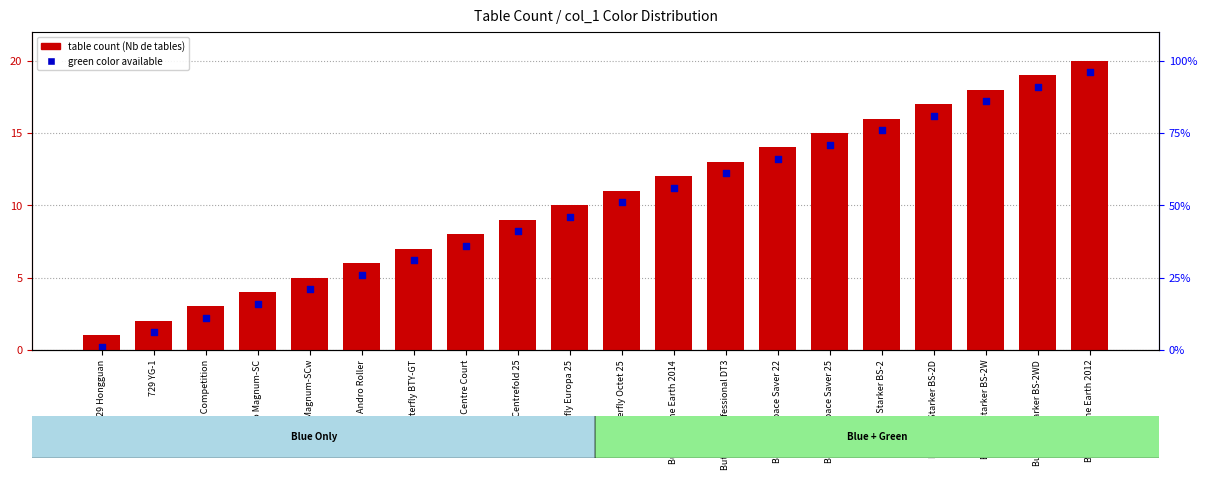

What is the total value across all series at Butterfly Europa 25?

19.2